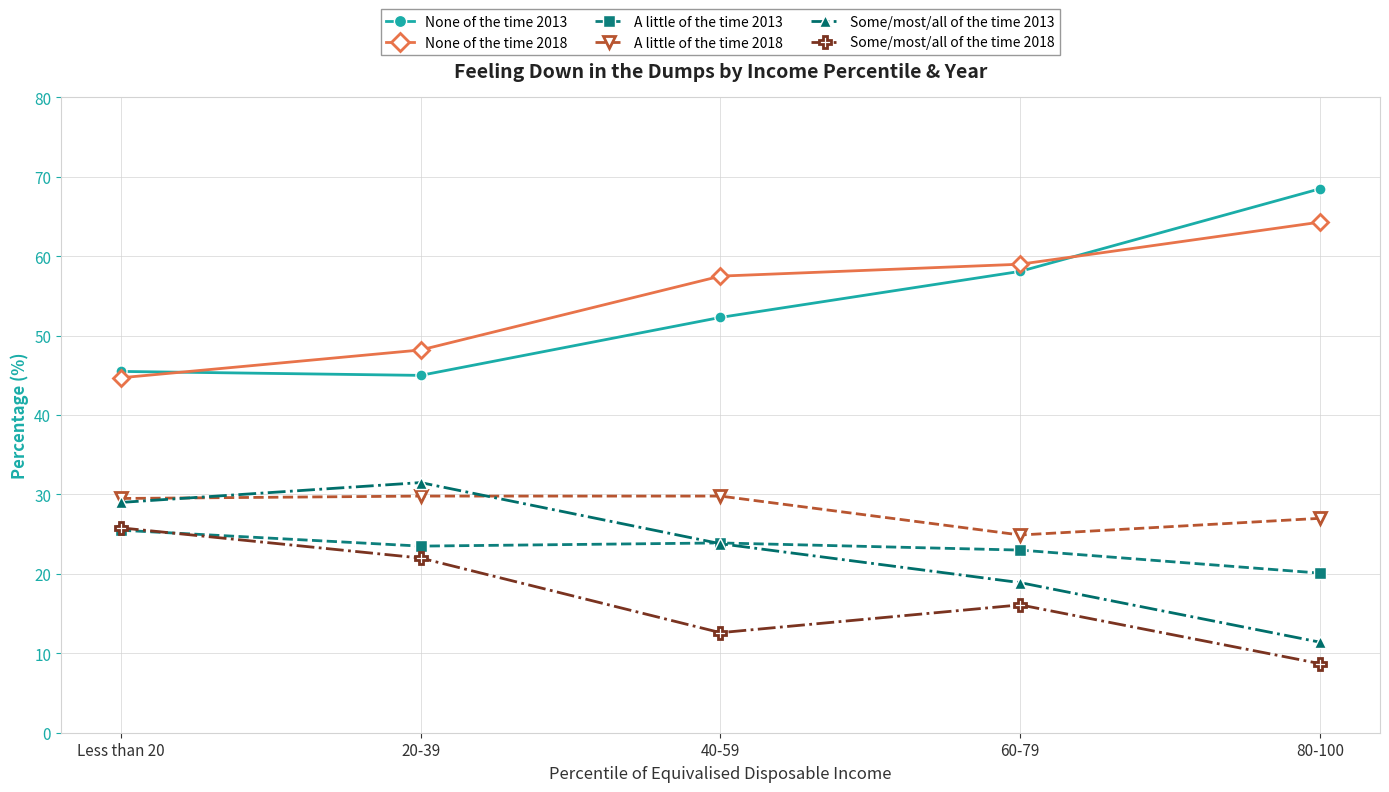

At 20-39, list the series in order from largest to smallest.

None of the time 2018, None of the time 2013, Some/most/all of the time 2013, A little of the time 2018, A little of the time 2013, Some/most/all of the time 2018